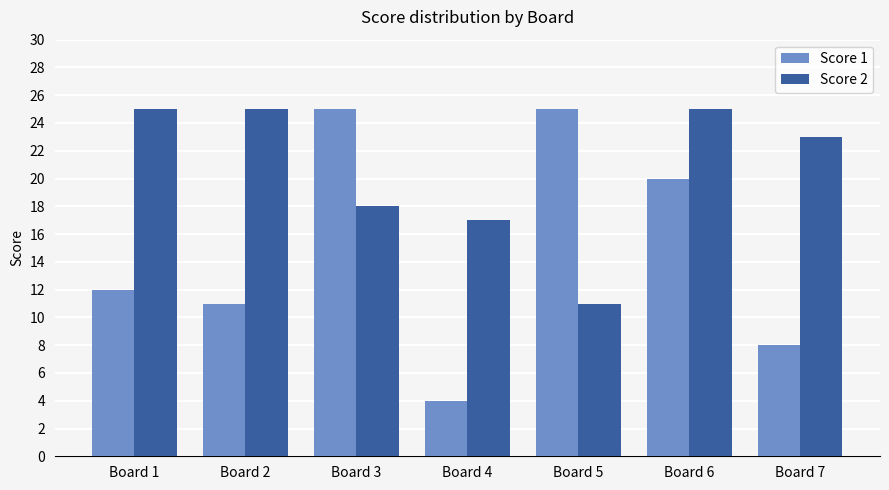

What is the difference between the maximum and minimum values in the Score 1 series?

21